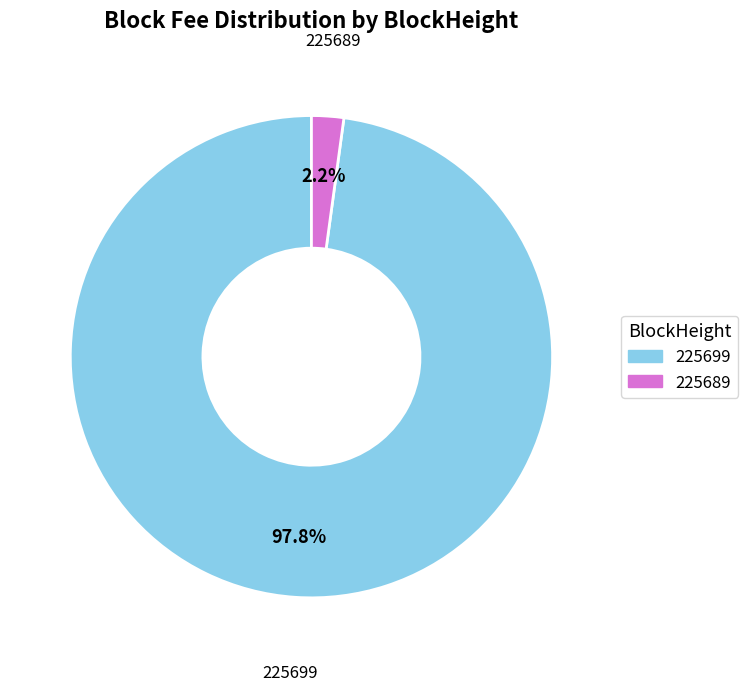

Count the number of slices in the pie.

2